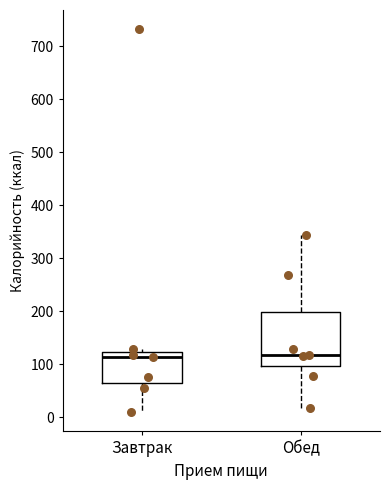

Reading left to right, read every box against the y-axis: the position of its median line, the range the box covers, and the ends of its whiskers. The values are not printed on the chart, so give them approximately, as read against the axis.

Завтрак: median 110, box 60 to 120, whiskers 10 to 130
Обед: median 120, box 100 to 200, whiskers 20 to 340